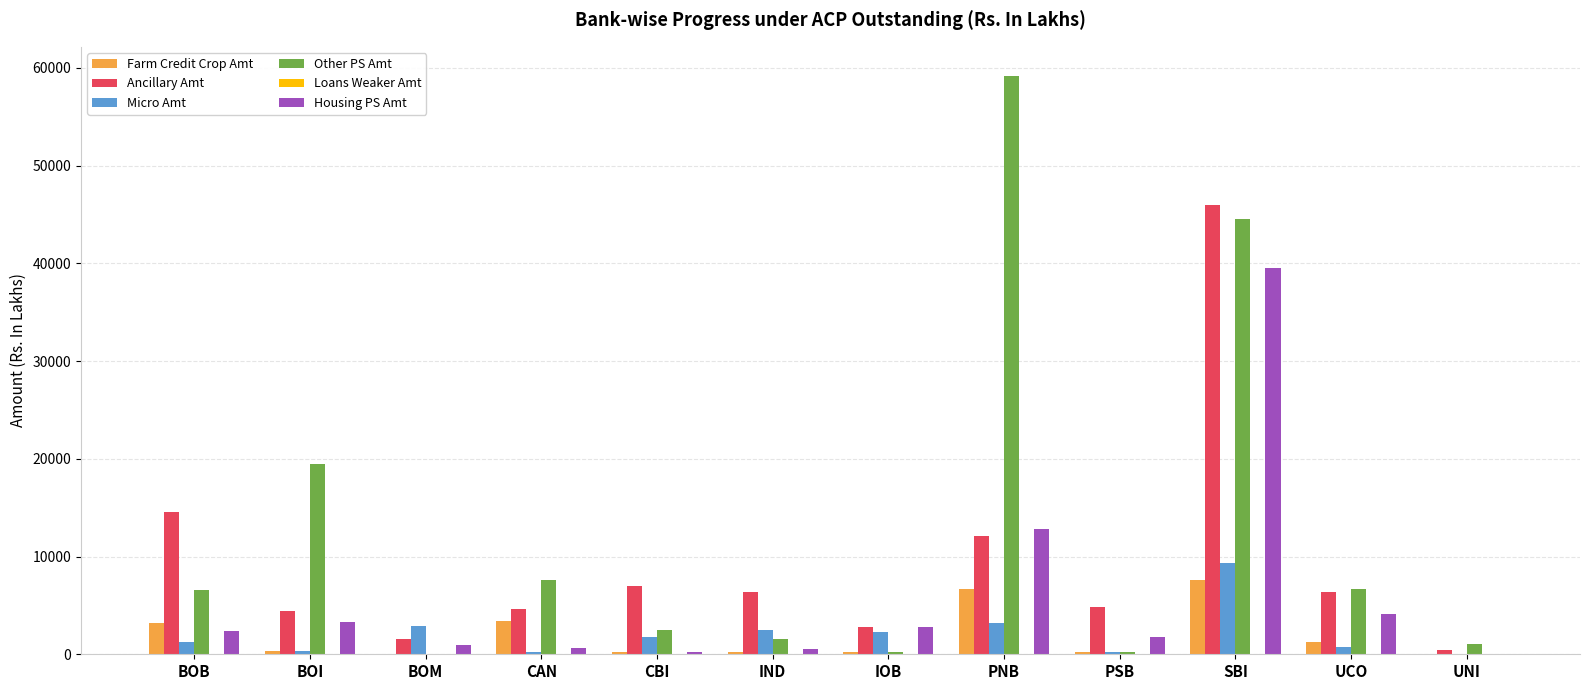

Between BOM and PNB, which series saw the biggest shift?

Other PS Amt